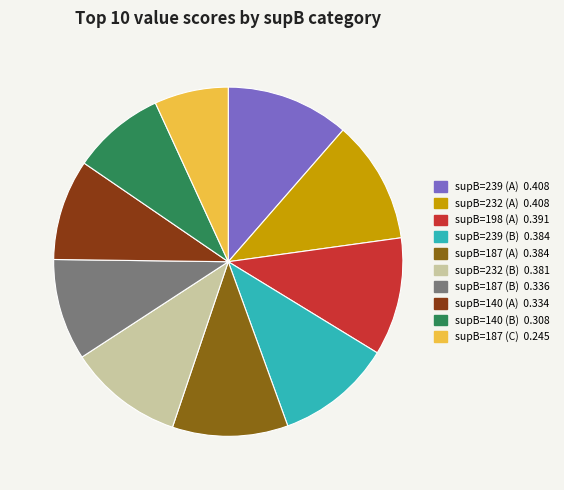

Is there a majority slice in this chart?

No